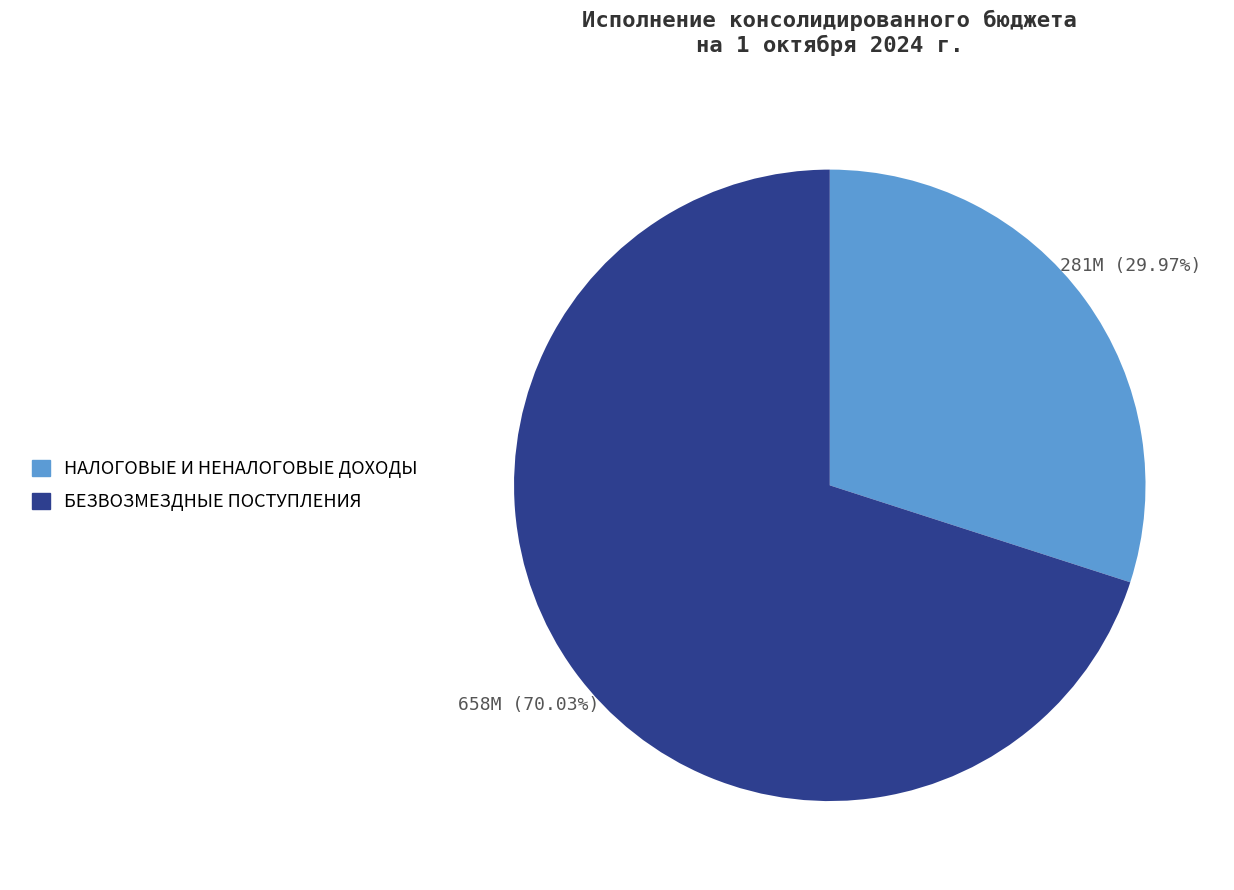

Which slice is the largest?

БЕЗВОЗМЕЗДНЫЕ ПОСТУПЛЕНИЯ